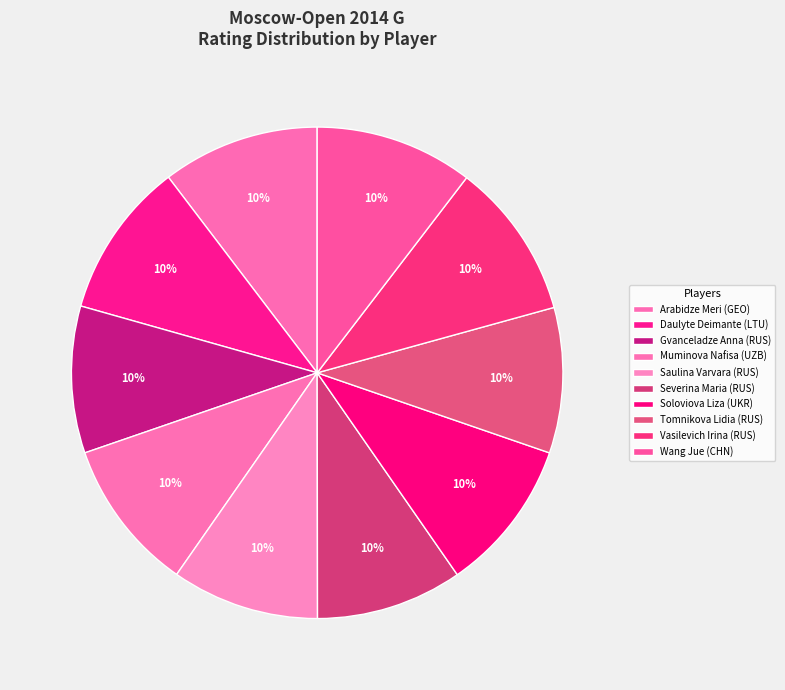

Is Tomnikova Lidia (RUS) the majority of the pie?

No